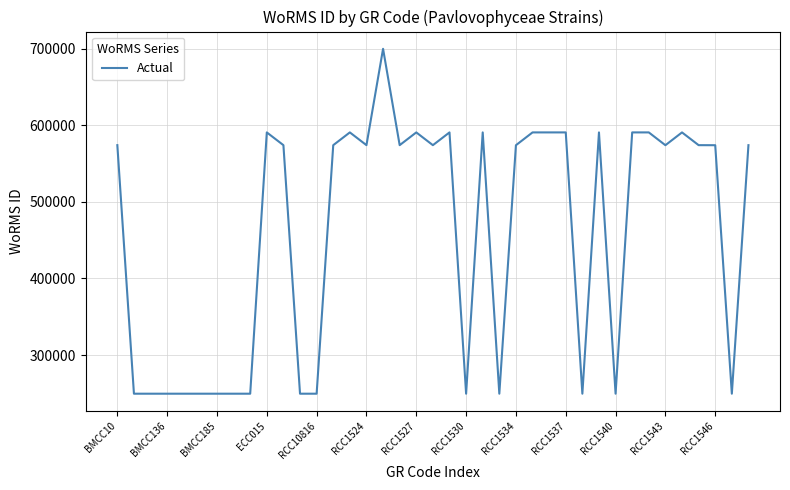

True or false: the data has more than 1 interior local peaks.

True